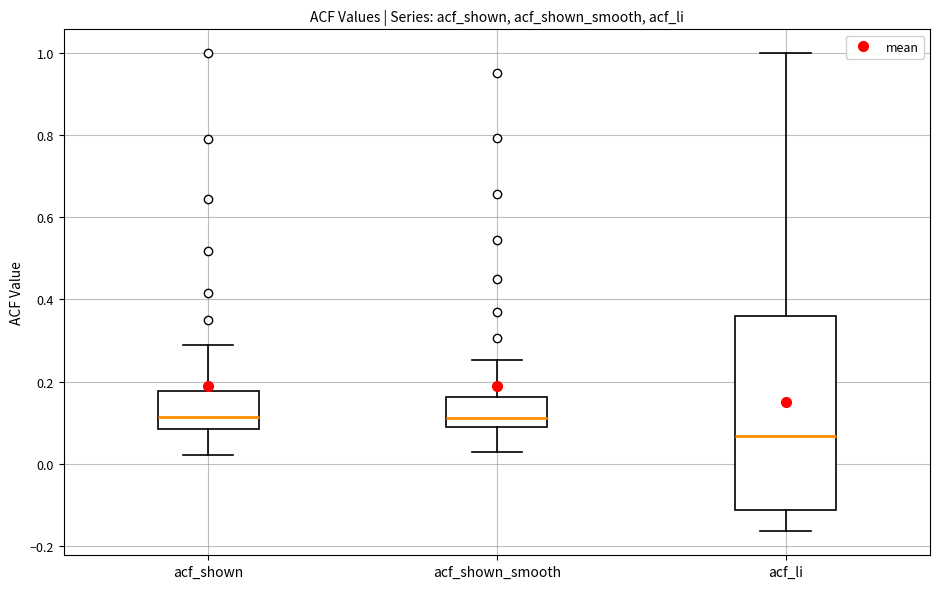

Where does the median line of the box for acf_li sit on the y-axis? The values are not printed on the chart, so give them approximately, as read against the axis.

0.06